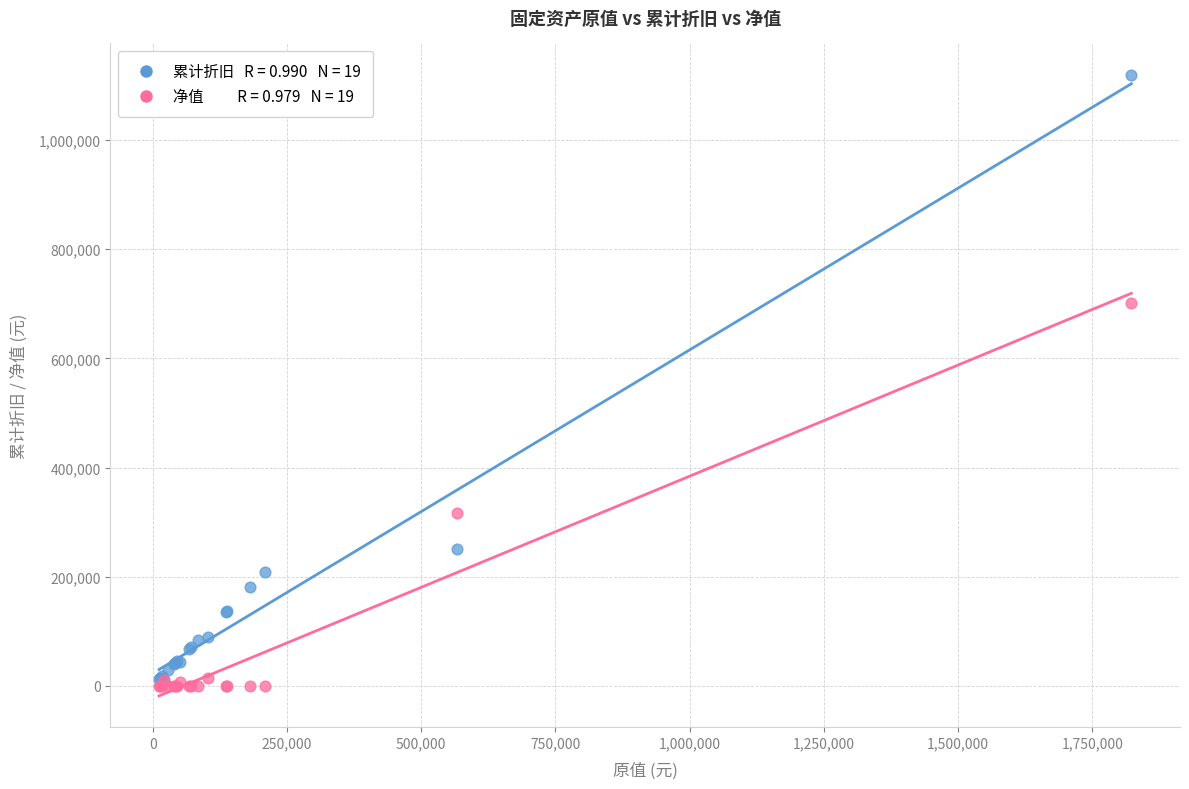

Across all series, what Y value is closest to 560074?

702466.2